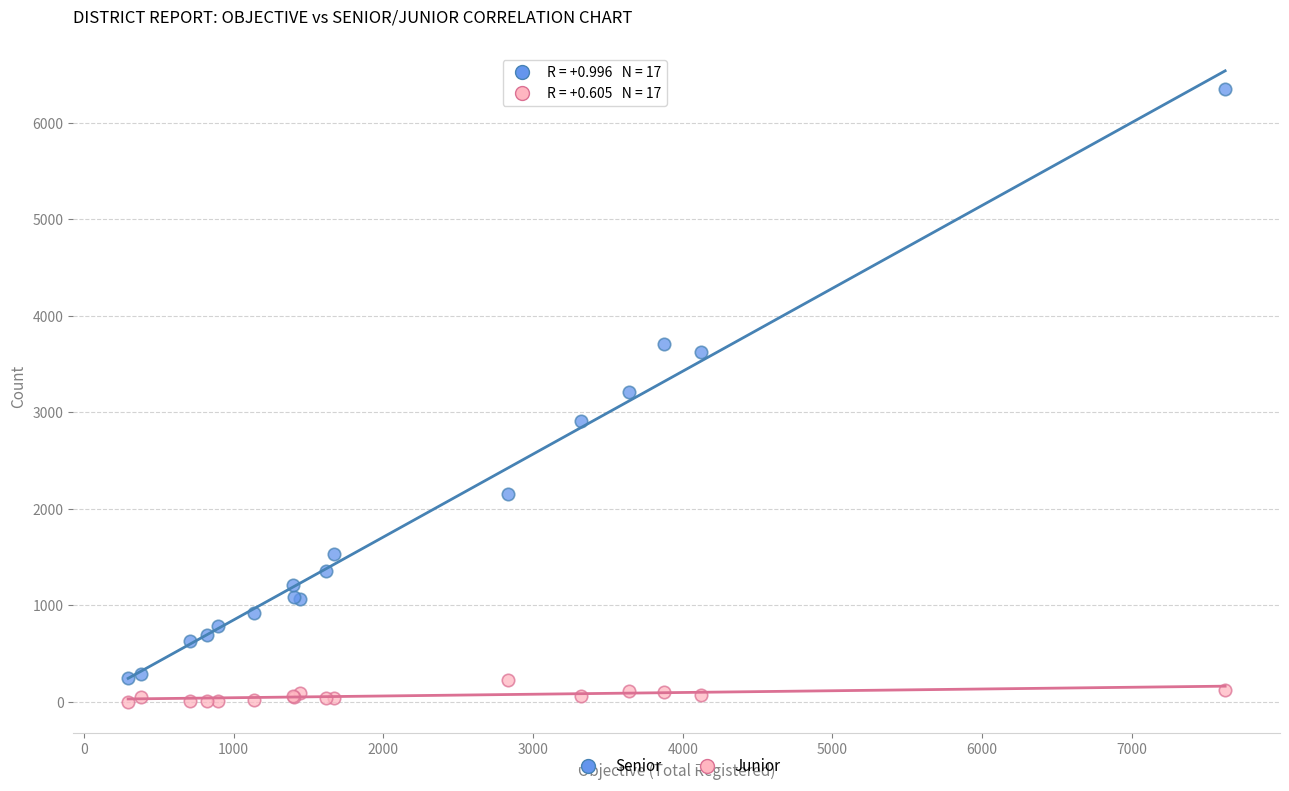

In the Senior series, what Y value is closest to 3297?

3208